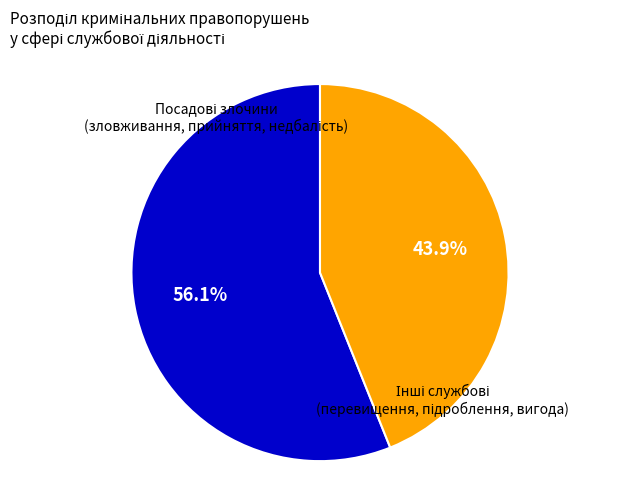

Is there any slice that represents more than half of the pie?

Yes